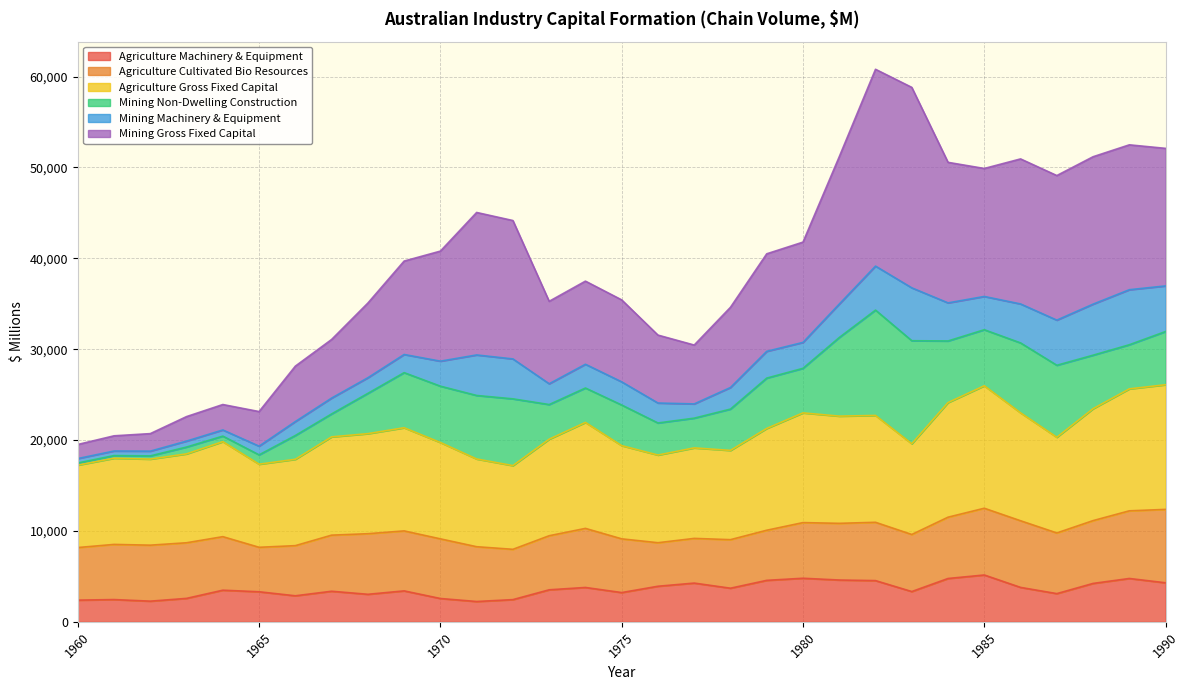

What is the value of the Mining Gross Fixed Capital point at the 30th from the left?

52491